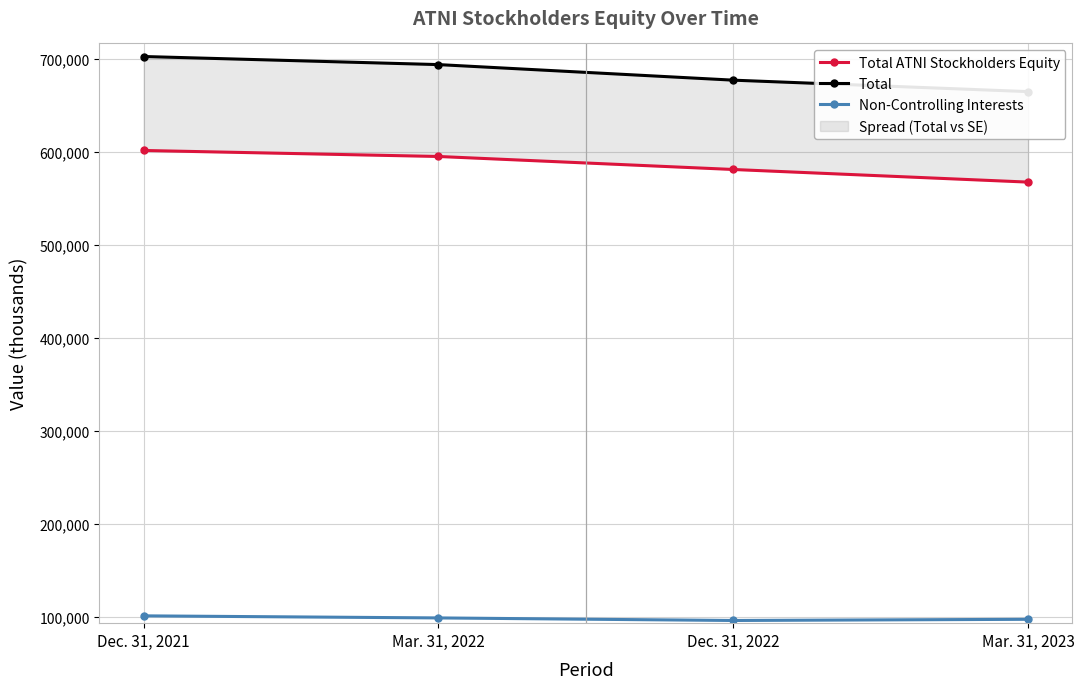

What position from the left is Mar. 31, 2022?

2